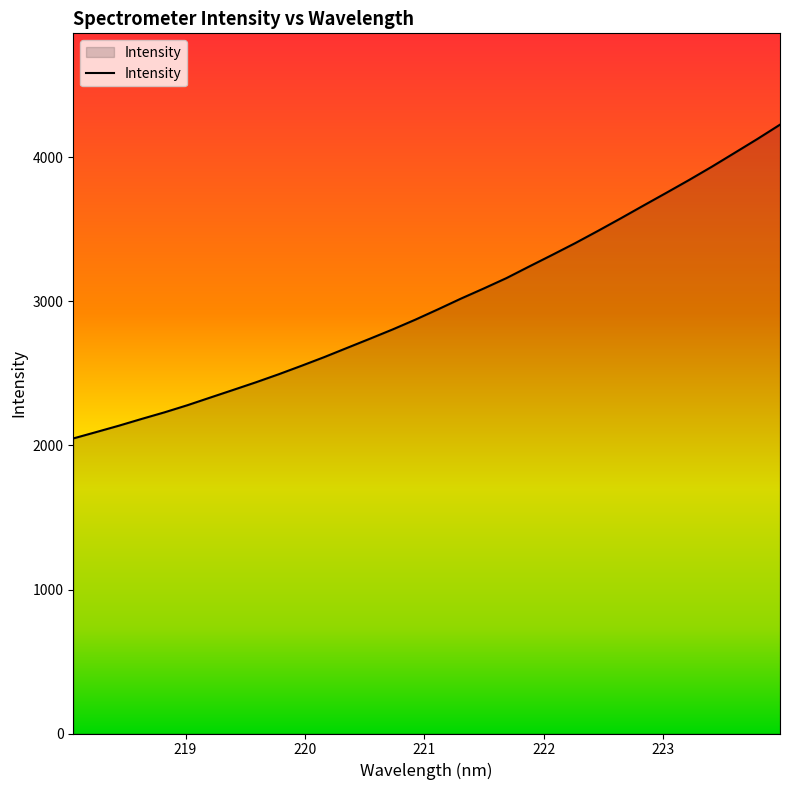

True or false: there are more than 0 points higher than both neighbors.

False